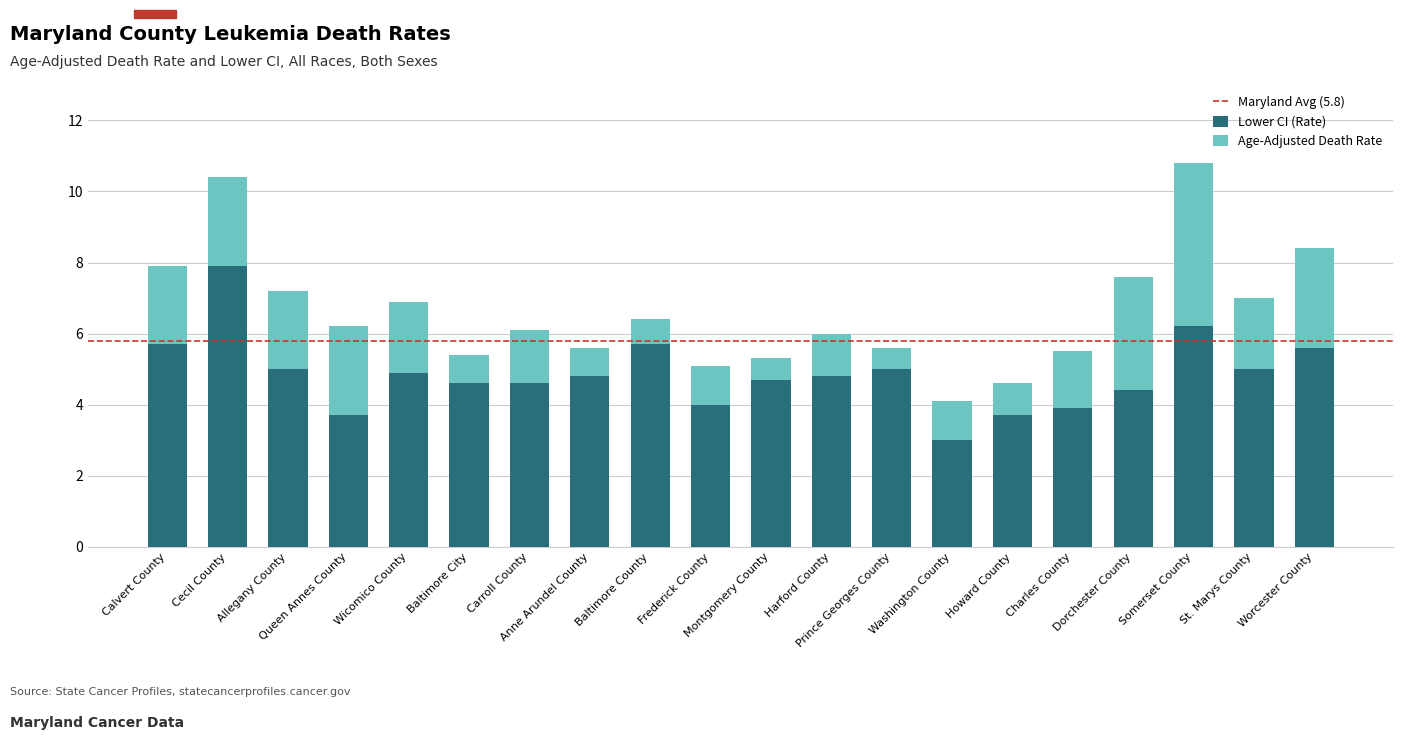

What is the sum of all Lower CI (Rate) values?

97.2